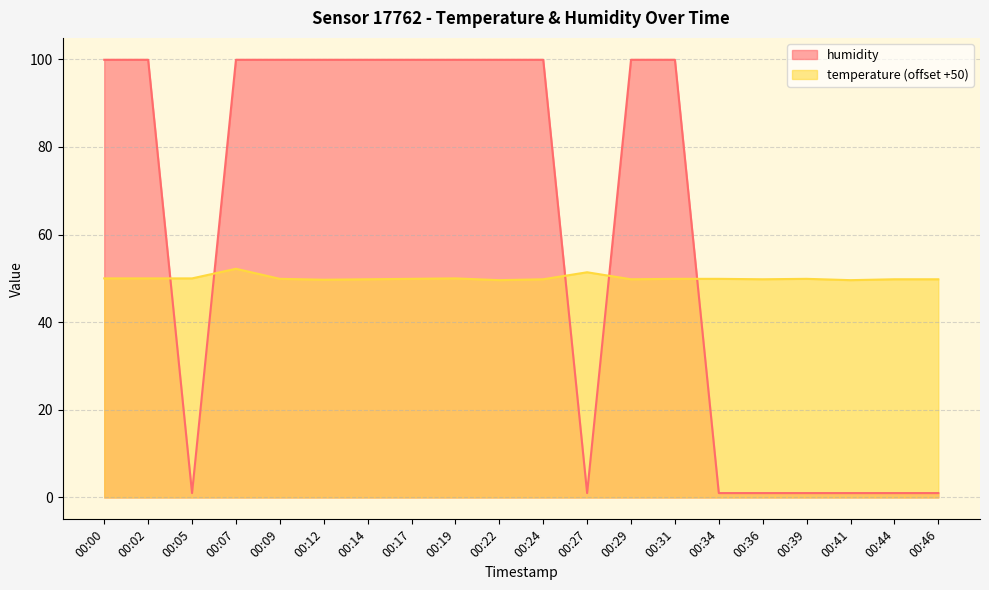

At which category does the chart reach its minimum across all series?

00:05